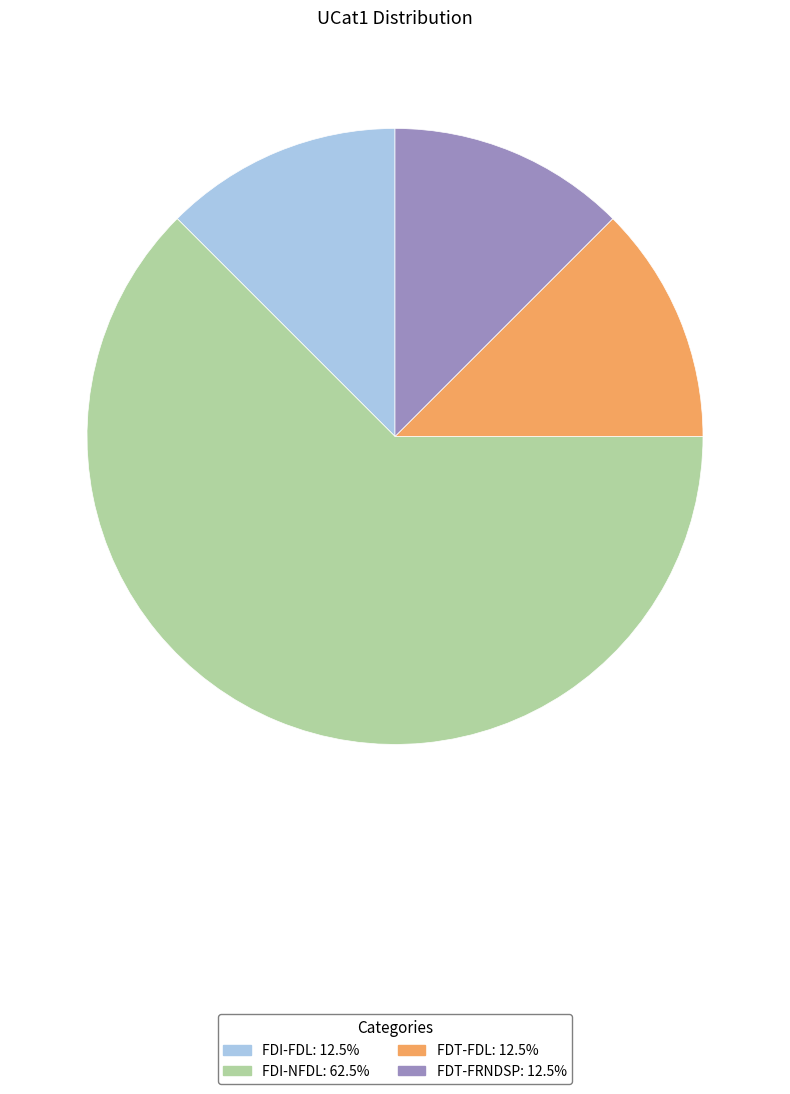

Which category has the biggest portion of the pie?

FDI-NFDL